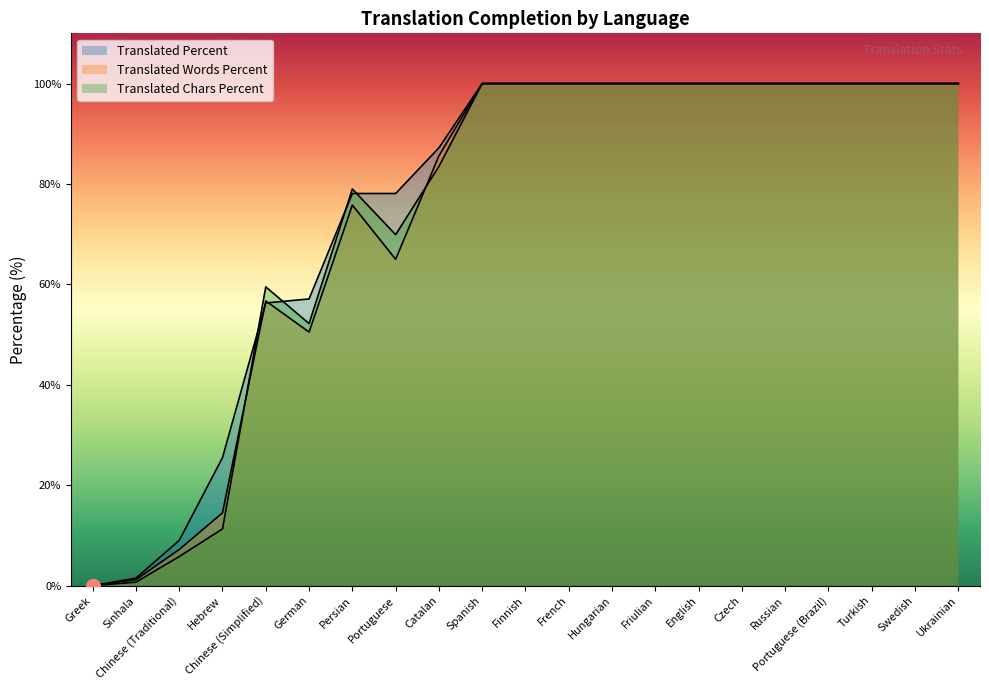

What is the difference between the second highest and second lowest values in the translated_percent series?

98.5